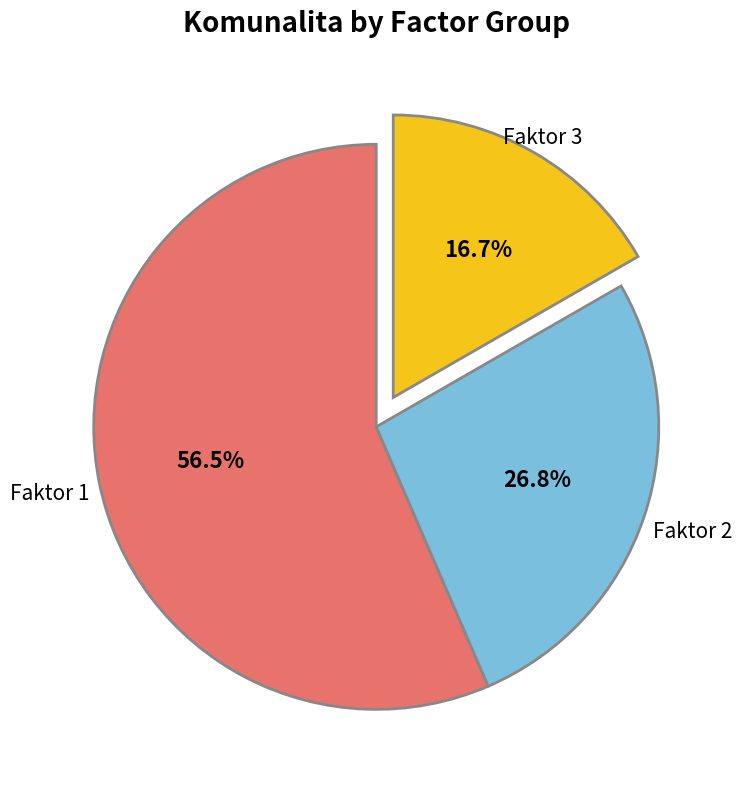

Rank the categories by value from highest to lowest.

Faktor 1, Faktor 2, Faktor 3